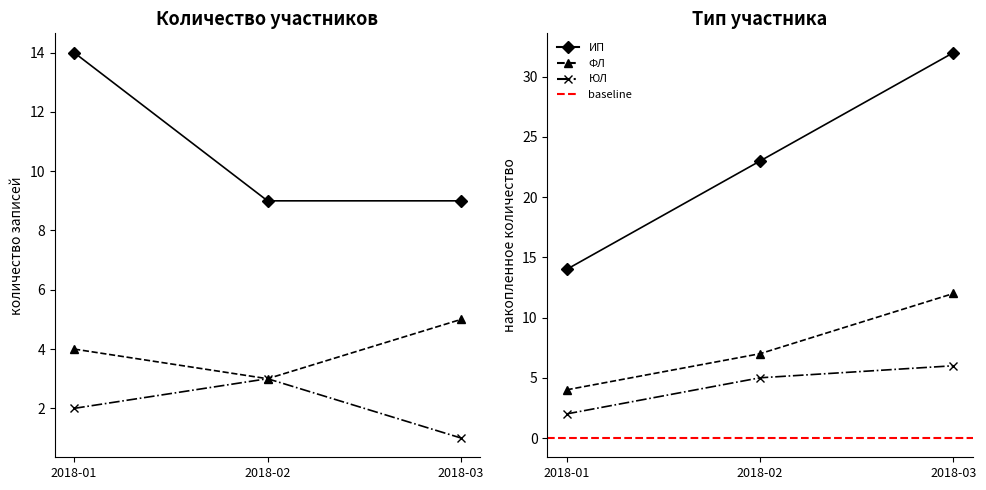

Does the chart display data point markers on the line(s)?

Yes